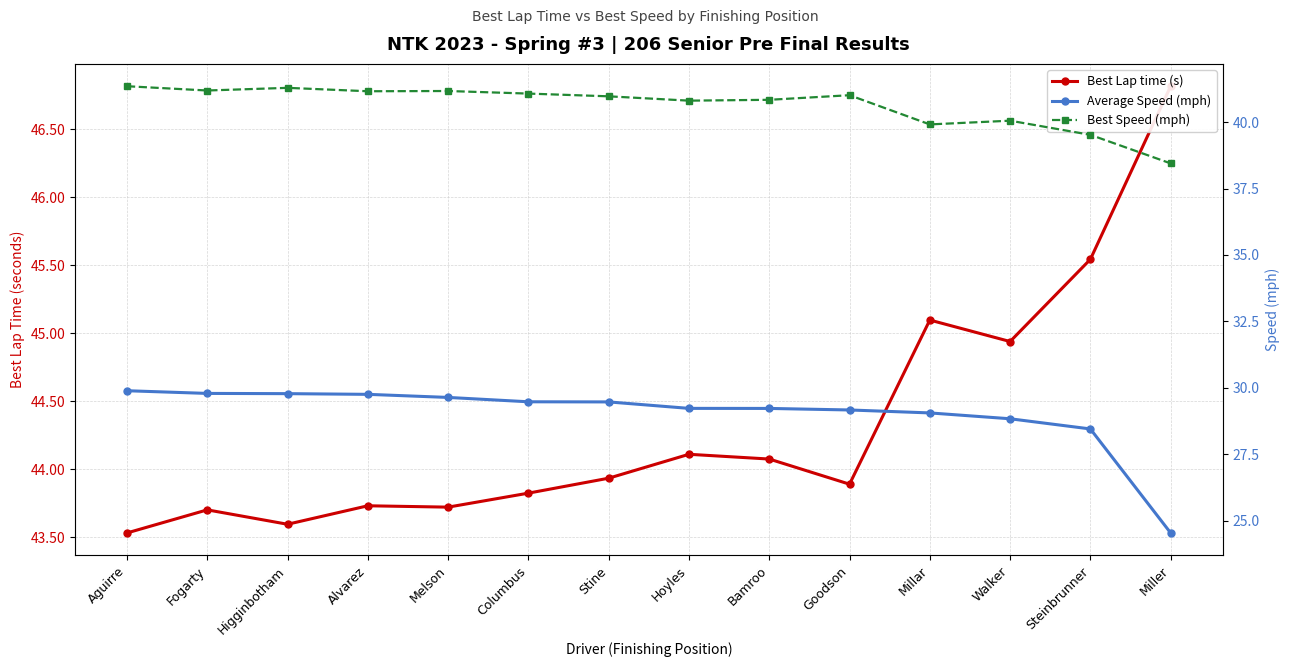

True or false: Average Speed (mph) and Best Lap time (s) intersect in this chart.

False